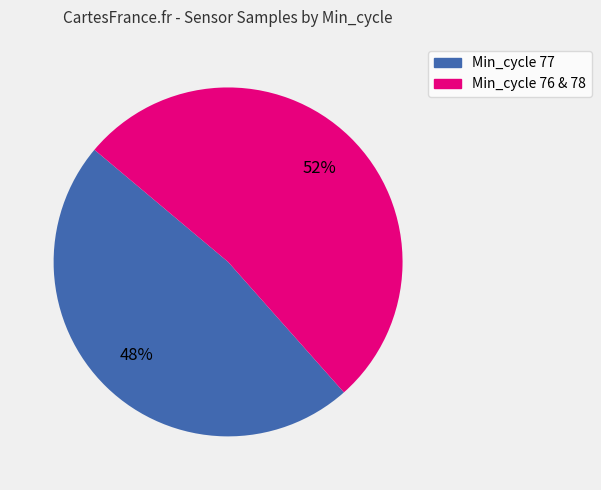

Count the number of slices in the pie.

2